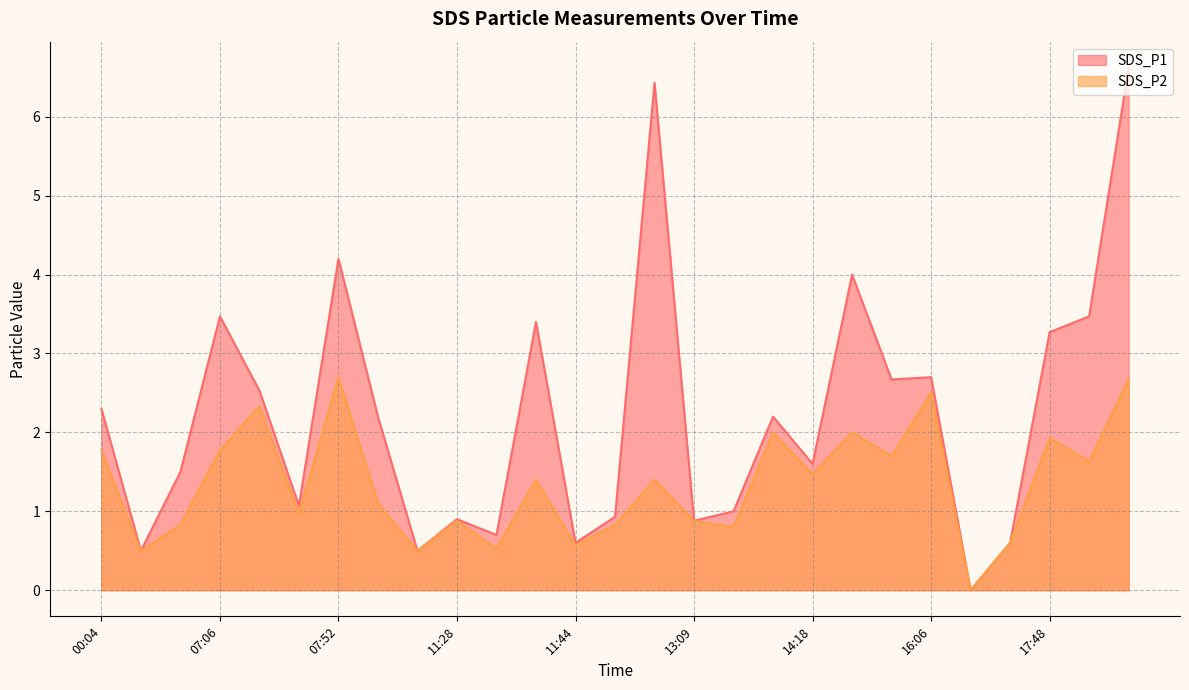

How many distinct data groups are displayed?

2